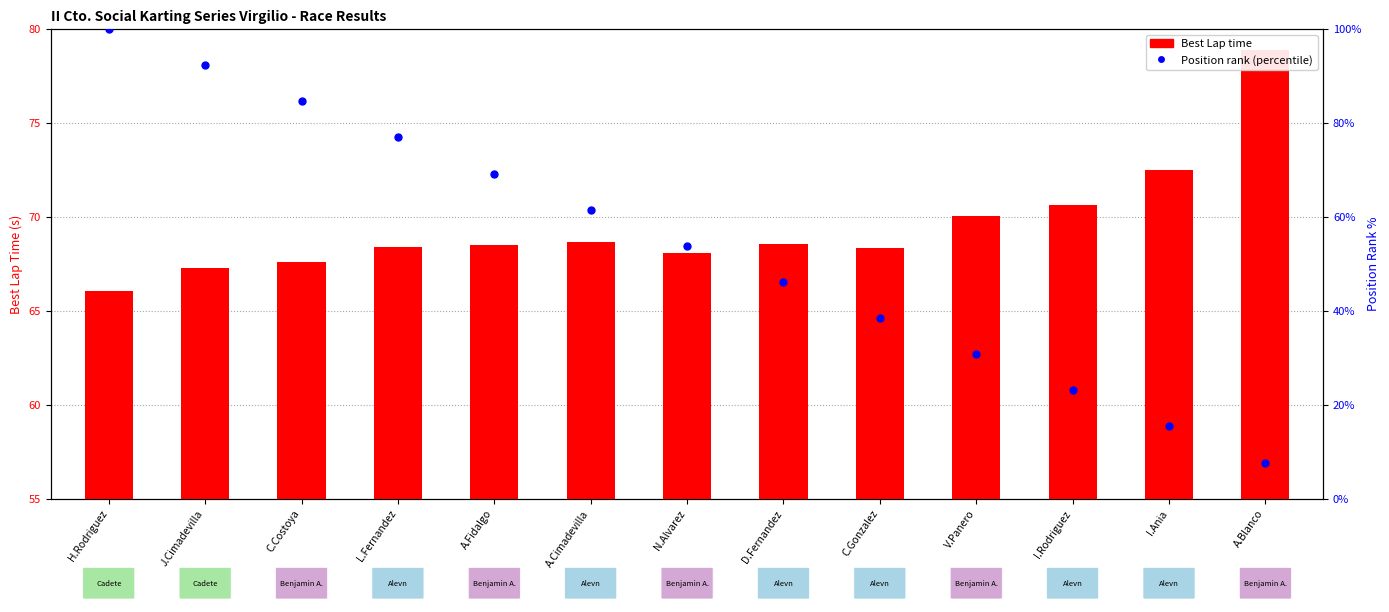

What are all the series names shown in the legend?

Best Lap time, Position rank (percentile)